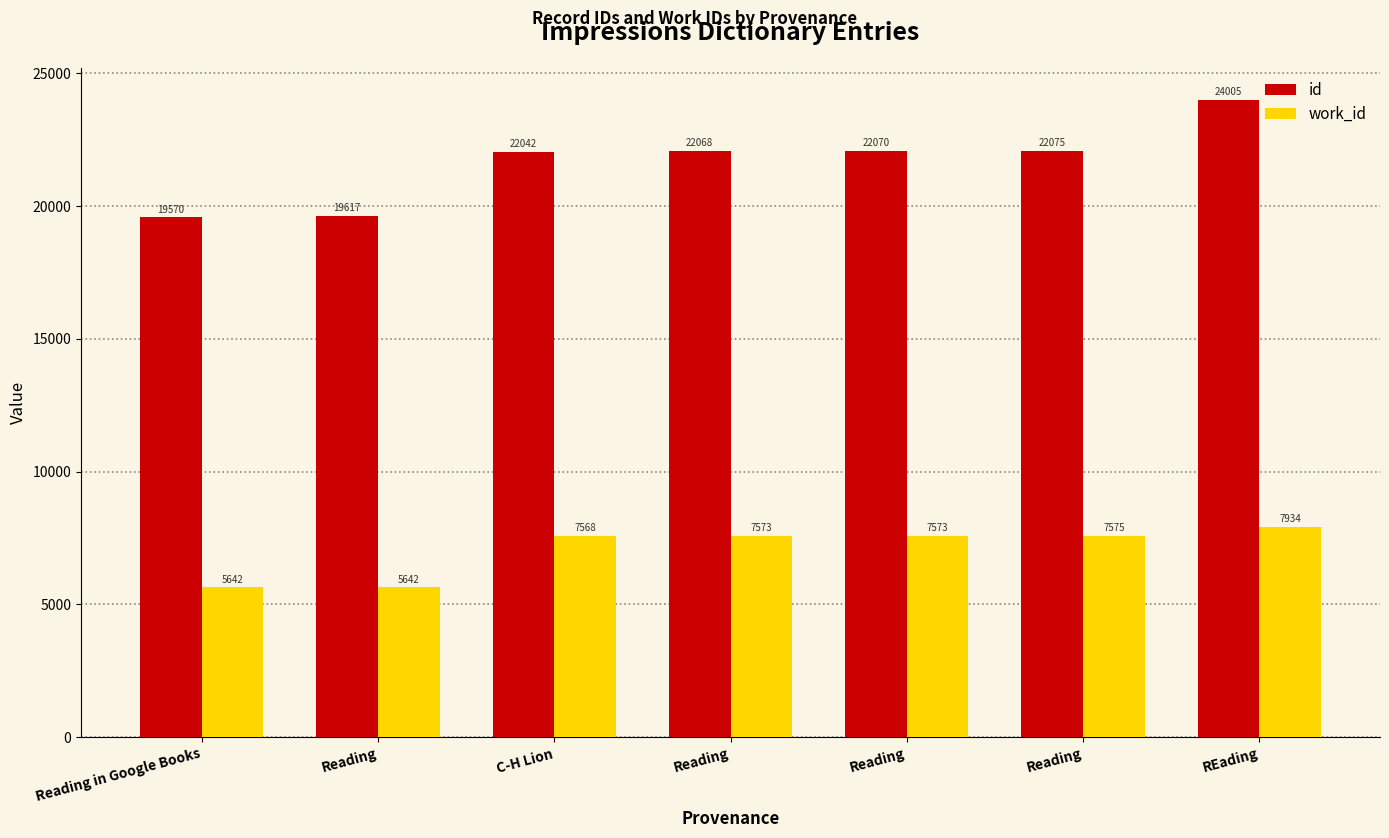

What is the difference between the maximum and second lowest values in the work_id series?

2292